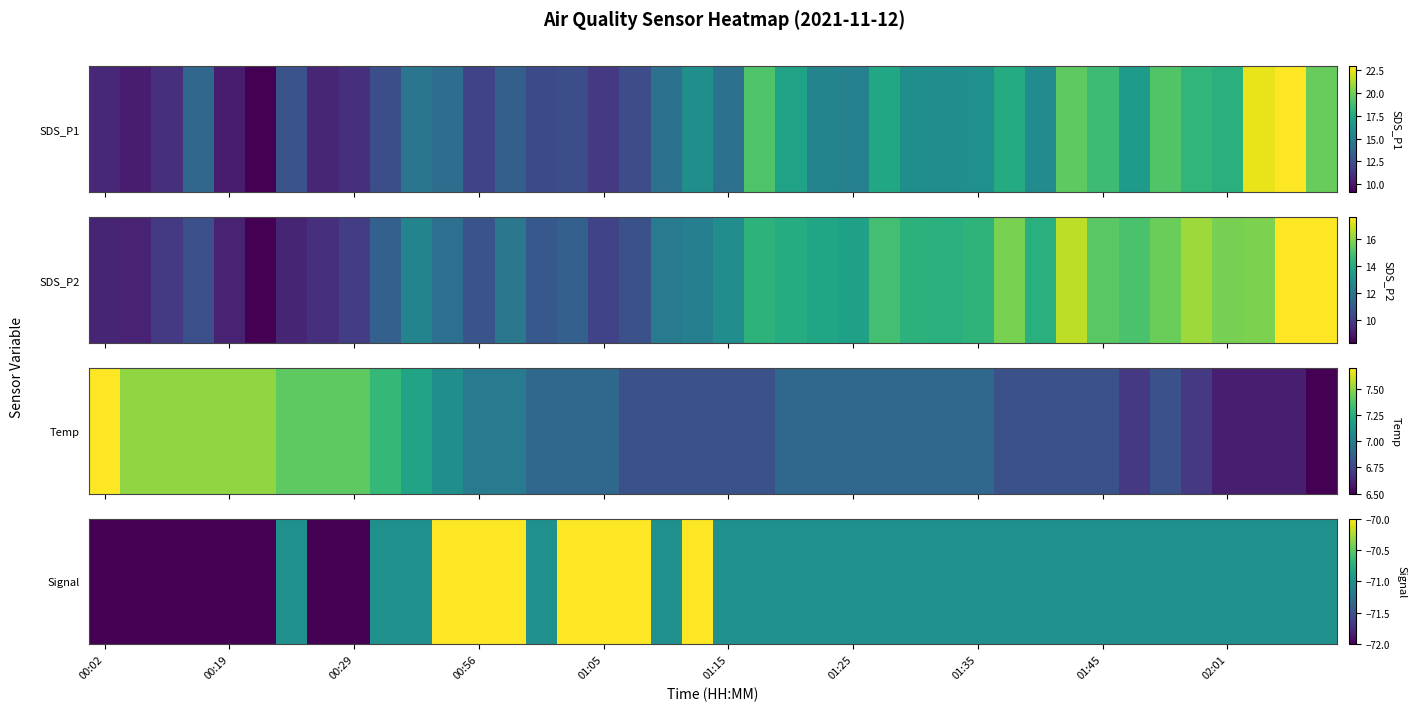

What is the average value?

-71